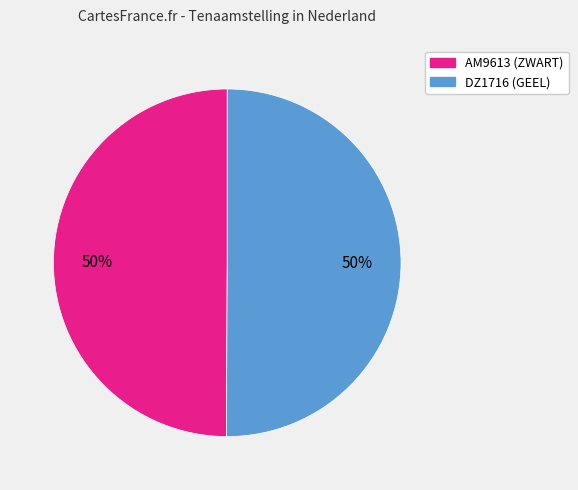

What percentage is the DZ1716 slice, to the nearest percent?

50%